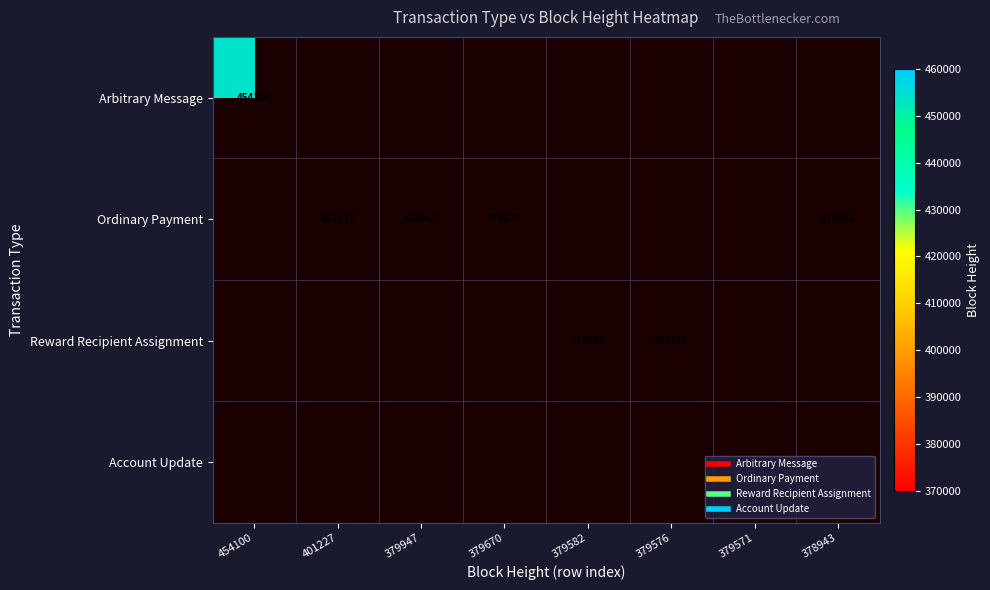

Count the number of categories in the chart.

8